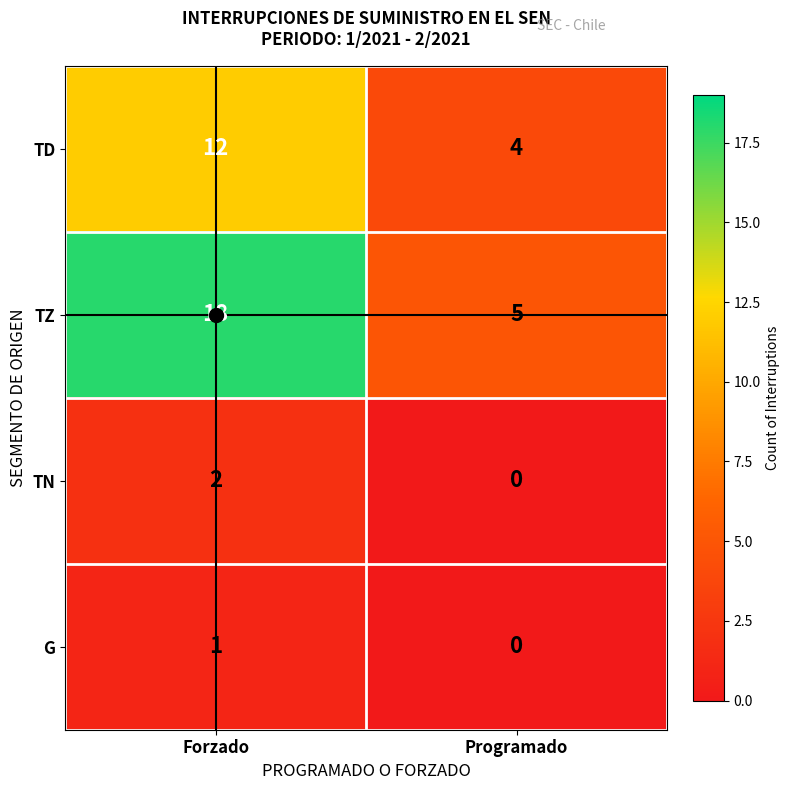

Which label corresponds to the smallest value in the chart?

Programado